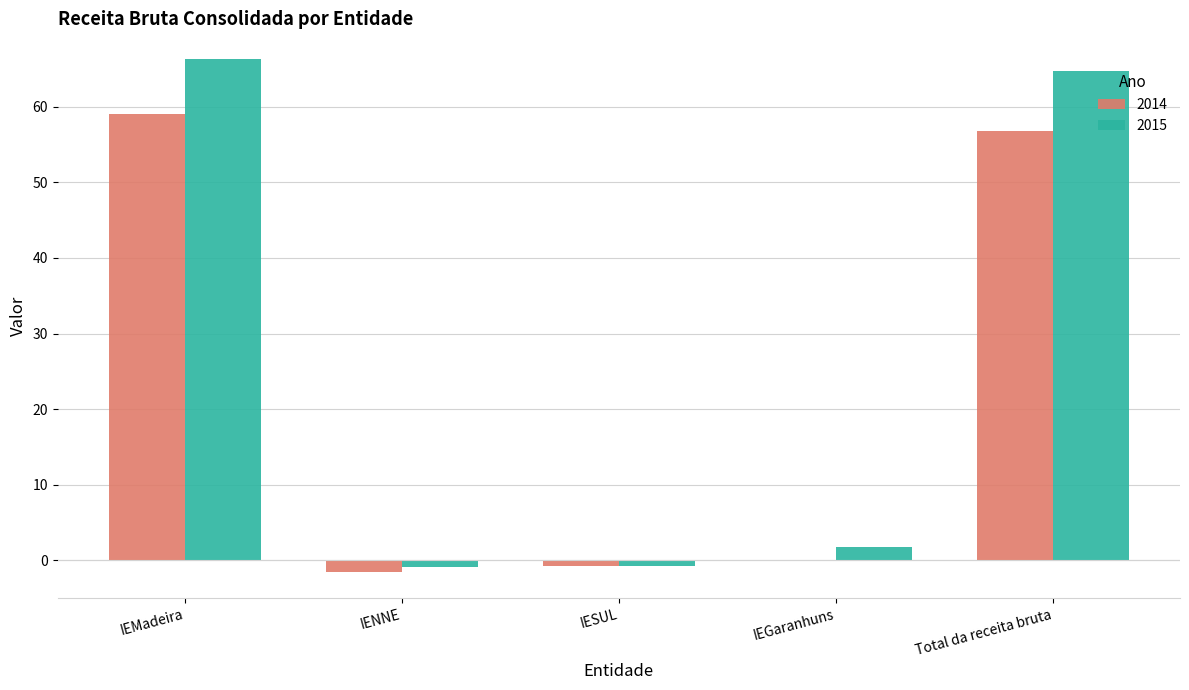

Between IESUL and IEMadeira, which is larger?

IEMadeira